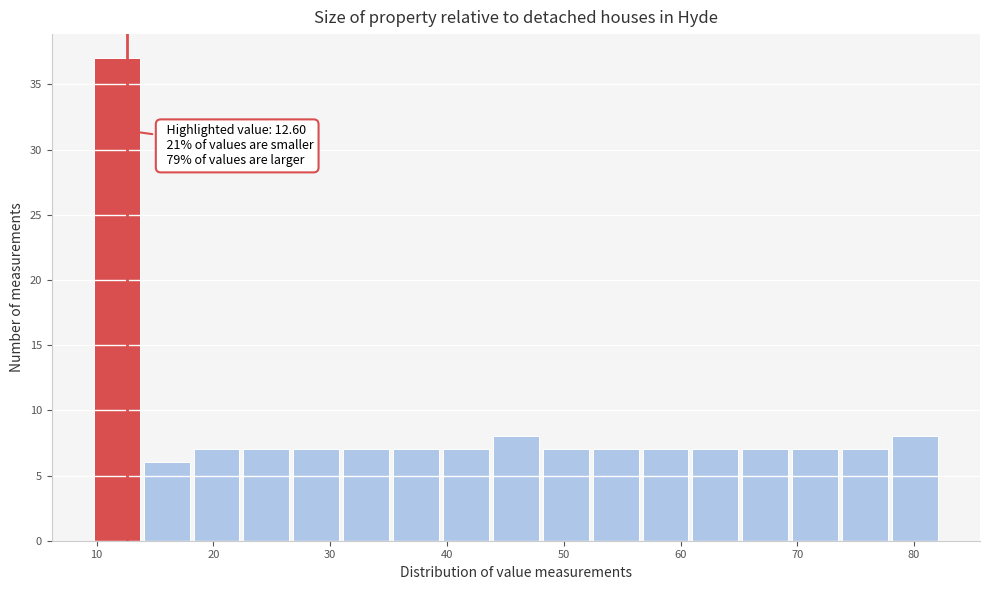

Over which range of the x-axis is the bar tallest?

10 to 14